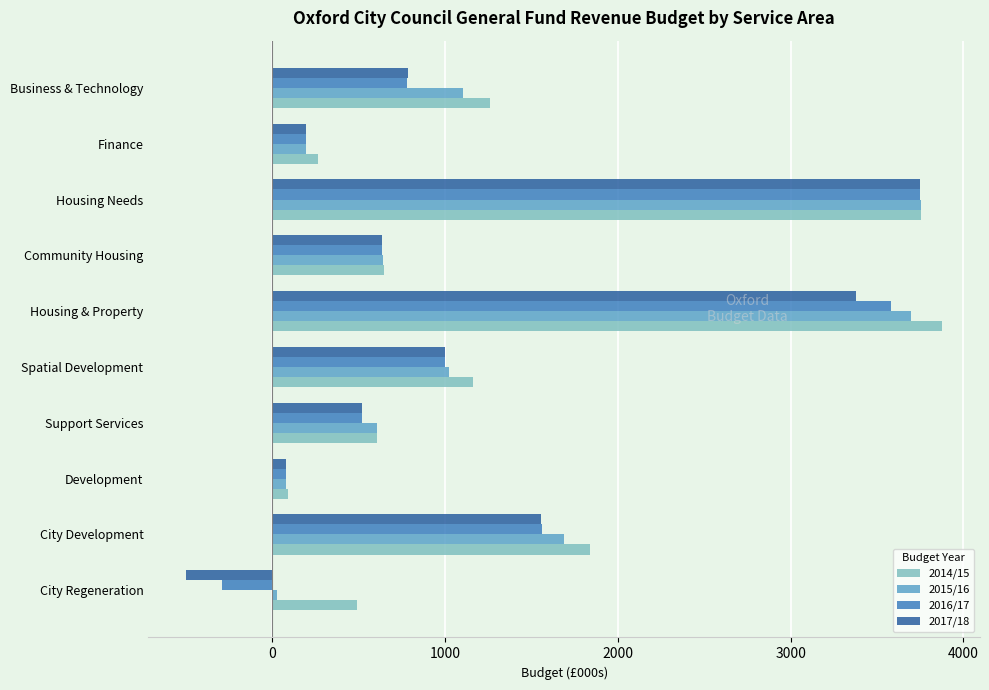

List the series in order of their overall mean, lowest first.

2017/18, 2016/17, 2015/16, 2014/15